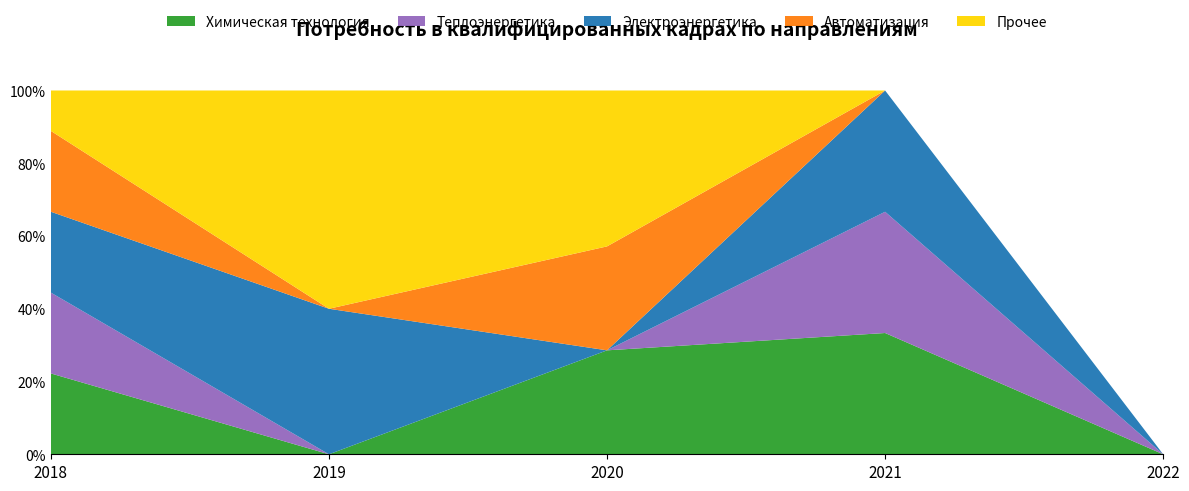

Reading right to left, transcribe all the data shown in this chart.

Химическая технология: 0	2	2	0	2
Теплоэнергетика: 0	2	0	0	2
Электроэнергетика: 0	2	0	2	2
Автоматизация: 0	0	2	0	2
Прочее: 0	0	3	3	1